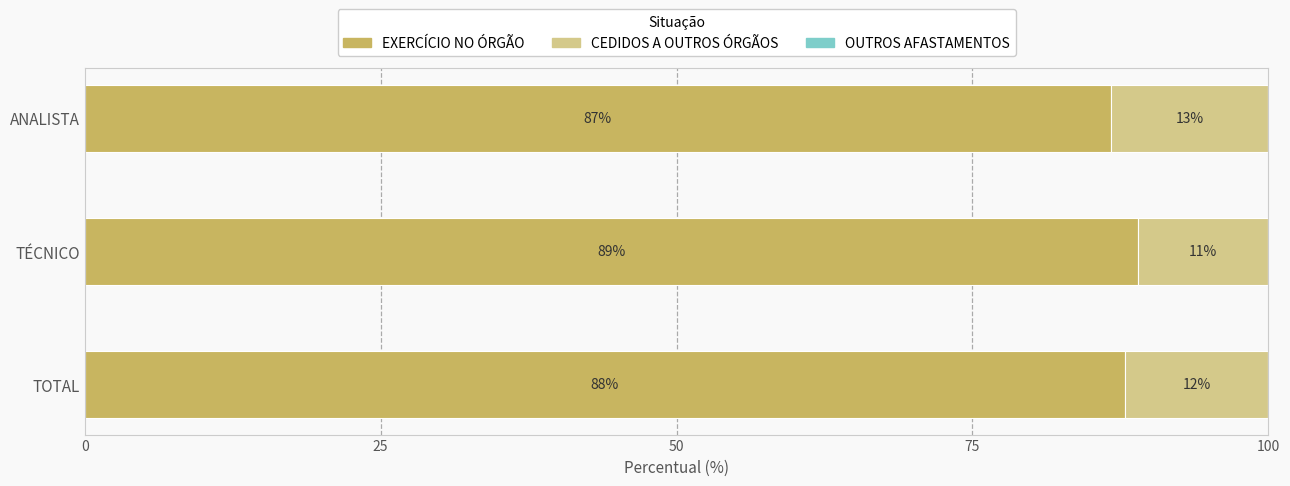

Is it true that EXERCÍCIO NO ÓRGÃO equals 121.8 at TOTAL?

False